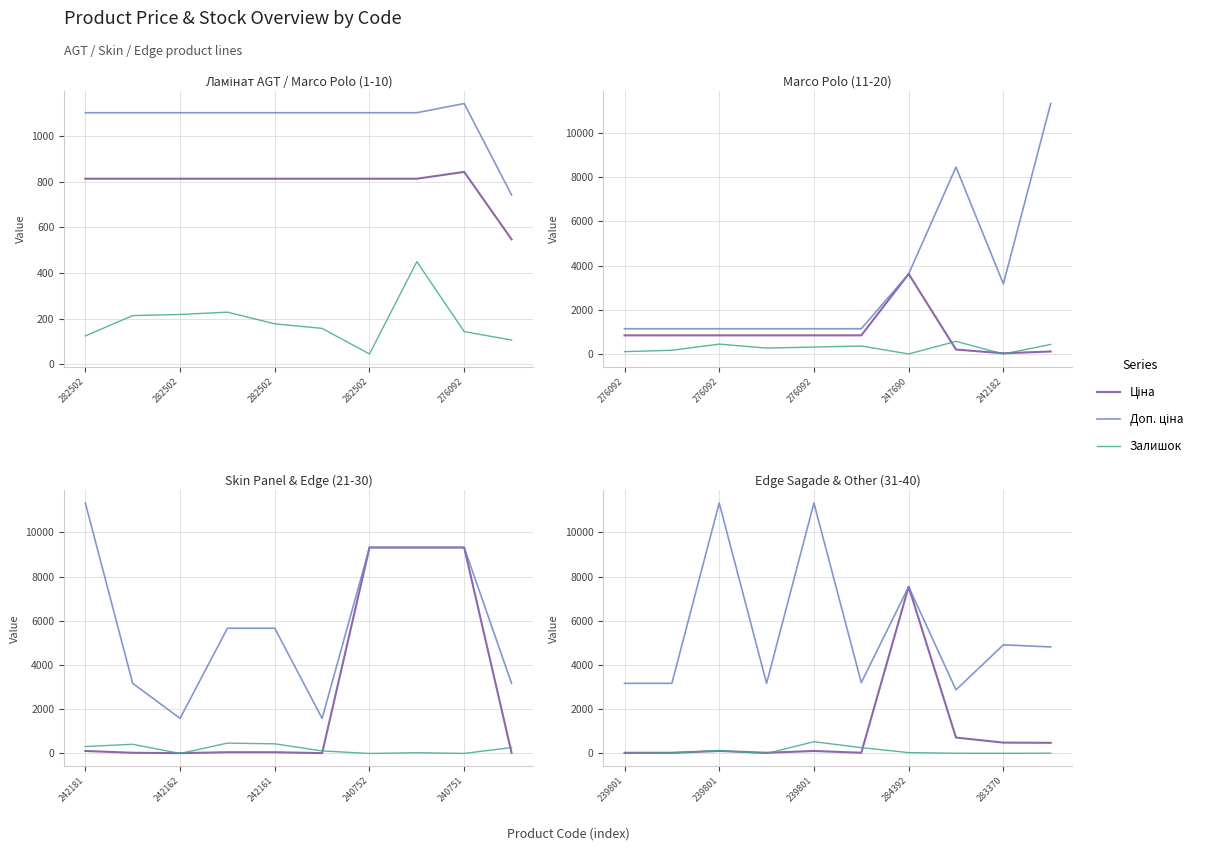

Which series has the widest spread of values?

Доп. ціна